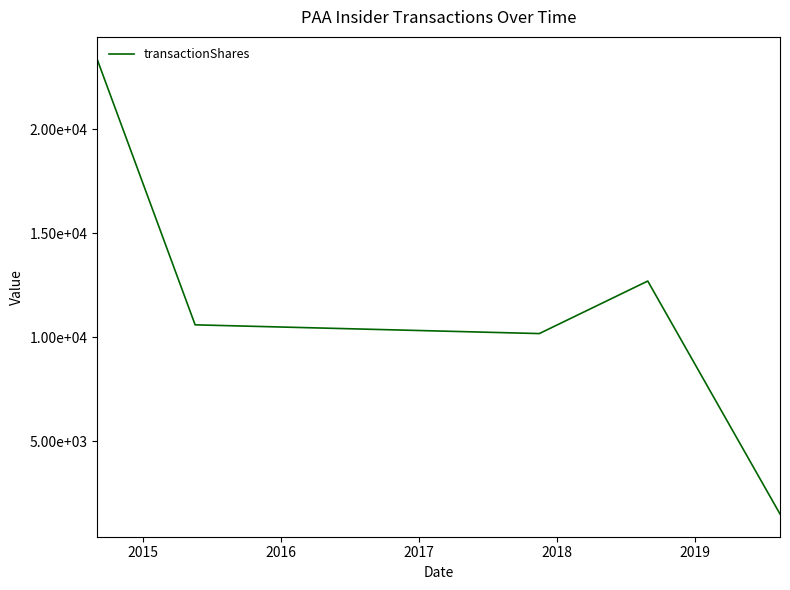

Is this an area chart (filled region under the line)?

No